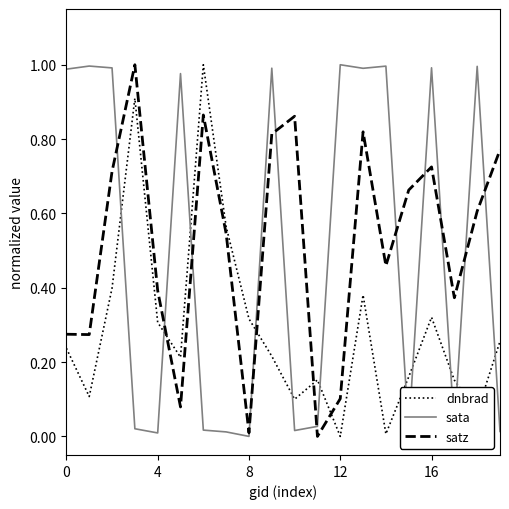

After their last crossing, which series has the higher values: dnbrad or satz?

satz